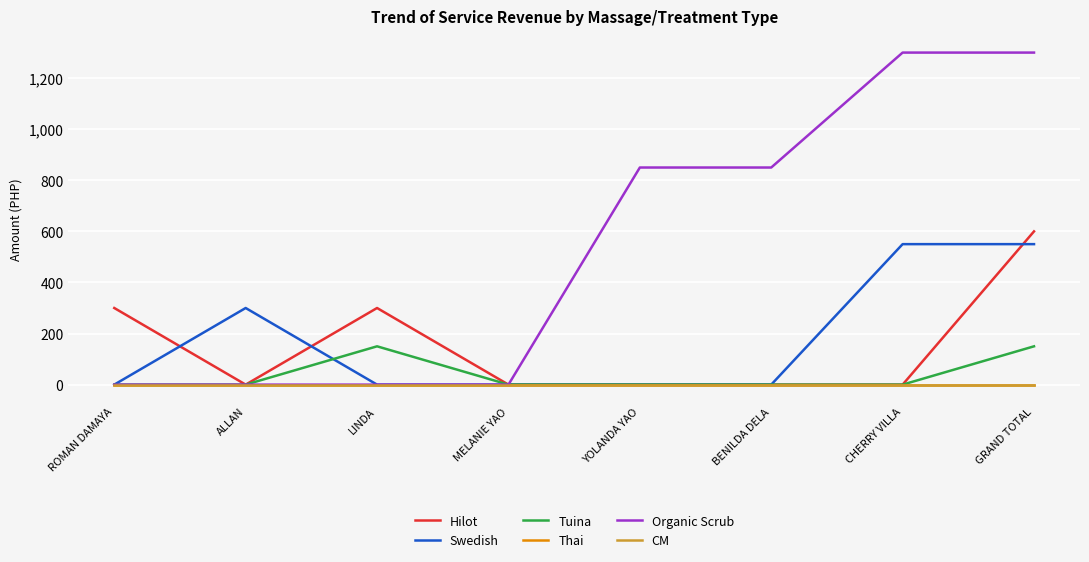

True or false: Tuina has more than 2 interior local peaks.

False